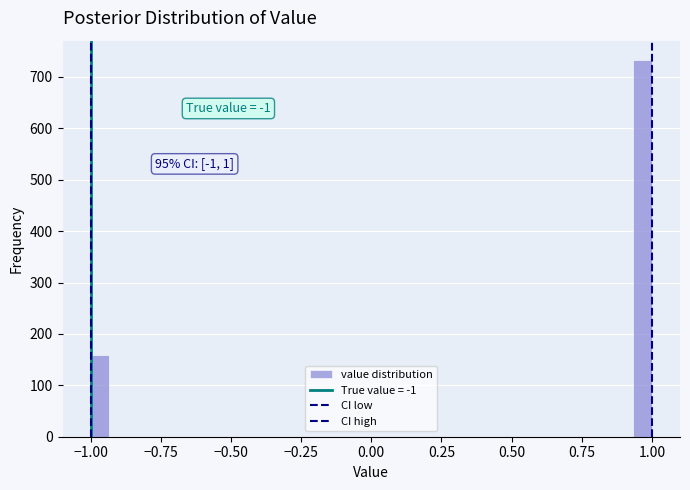

Around what value on the x-axis is the tallest bar? Give the approximate position of its centre, as read against the axis.

0.95